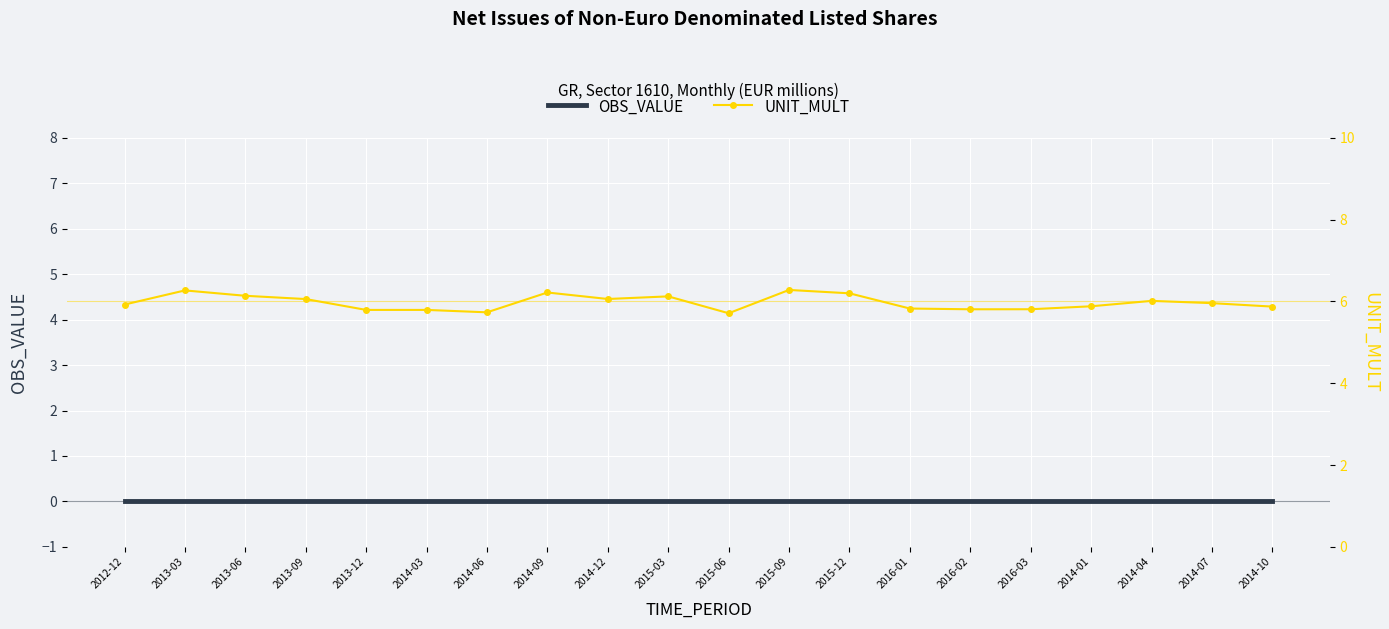

Reading right to left, extract all data points from this chart.

OBS_VALUE: 2014-10=0.0	2014-07=0.0	2014-04=0.0	2014-01=0.0	2016-03=0.0	2016-02=0.0	2016-01=0.0	2015-12=0.0	2015-09=0.0	2015-06=0.0	2015-03=0.0	2014-12=0.0	2014-09=0.0	2014-06=0.0	2014-03=0.0	2013-12=0.0	2013-09=0.0	2013-06=0.0	2013-03=0.0	2012-12=0.0
UNIT_MULT: 2014-10=5.9	2014-07=6.0	2014-04=6.0	2014-01=5.9	2016-03=5.8	2016-02=5.8	2016-01=5.8	2015-12=6.2	2015-09=6.3	2015-06=5.7	2015-03=6.1	2014-12=6.1	2014-09=6.2	2014-06=5.7	2014-03=5.8	2013-12=5.8	2013-09=6.1	2013-06=6.1	2013-03=6.3	2012-12=5.9